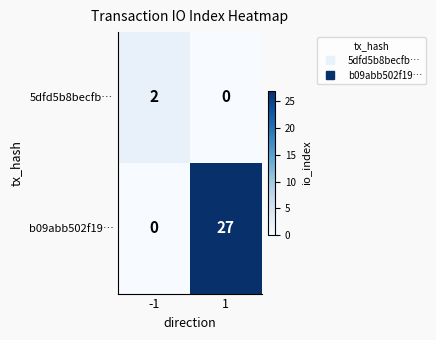

Between -1 and 1, which series saw the biggest shift?

b09abb502f19…